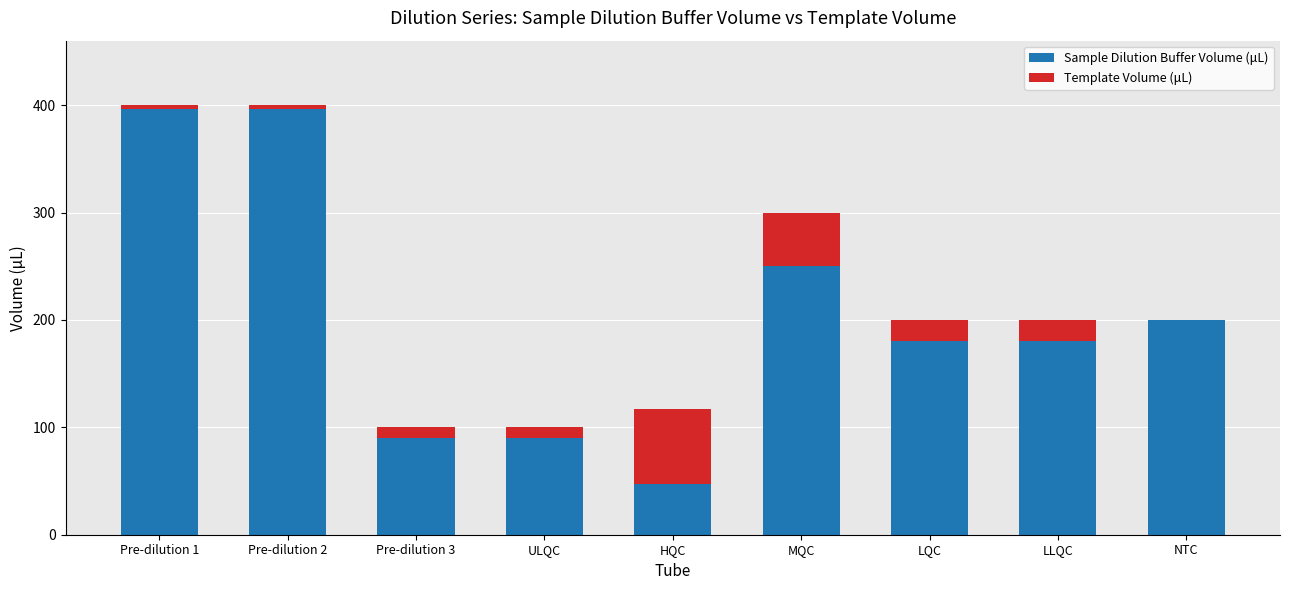

What is the sum of the Sample Dilution Buffer Volume (μL) values at Pre-dilution 3 and LLQC?

270.0